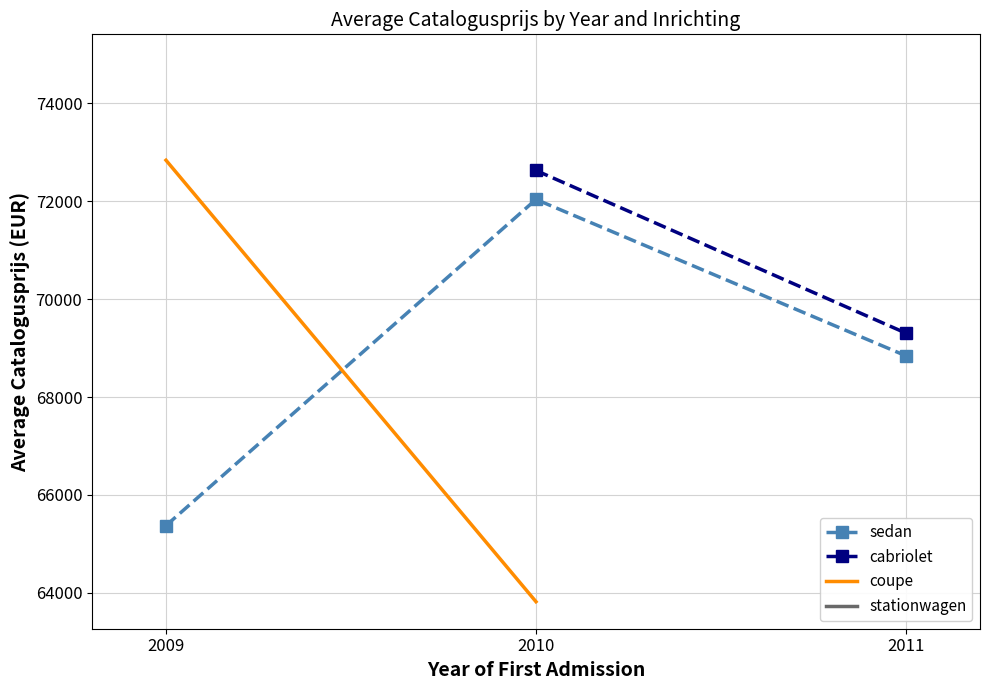

What is the greatest value displayed?

74860.7